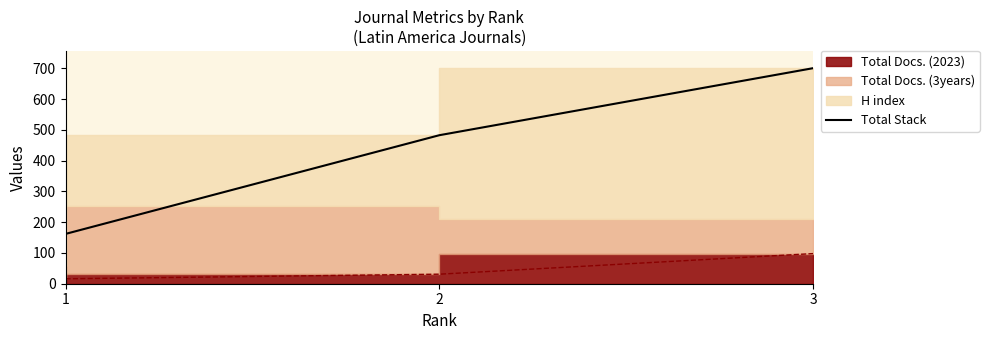

Rank the categories by value from highest to lowest.

3, 2, 1